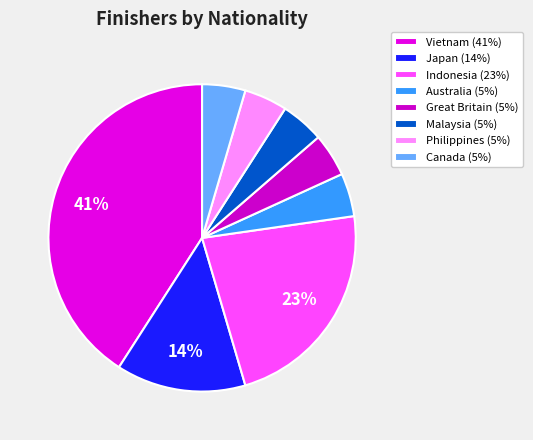

Count the number of slices in the pie.

8